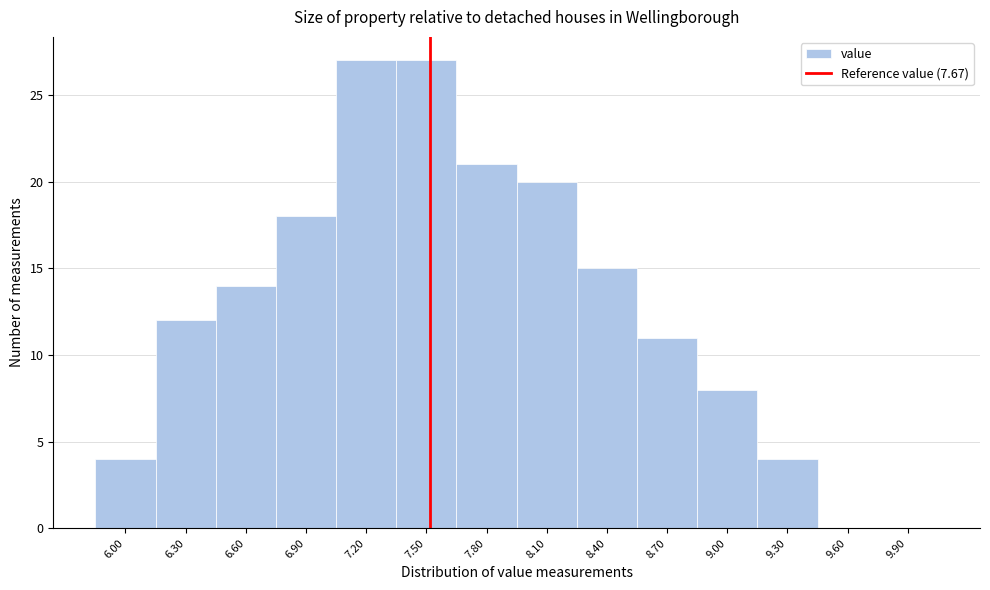

Reading right to left, extract all data points from this chart.

9.90=0	9.60=0	9.30=4	9.00=8	8.70=11	8.40=15	8.10=20	7.80=21	7.50=27	7.20=27	6.90=18	6.60=14	6.30=12	6.00=4